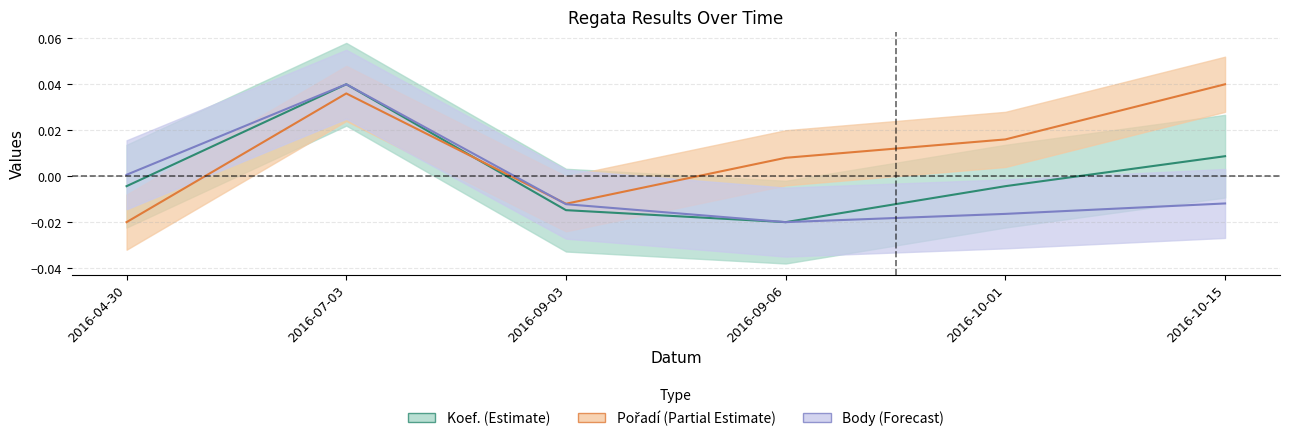

Which series changed the most between 2016-04-30 and 2016-10-15?

Pořadí